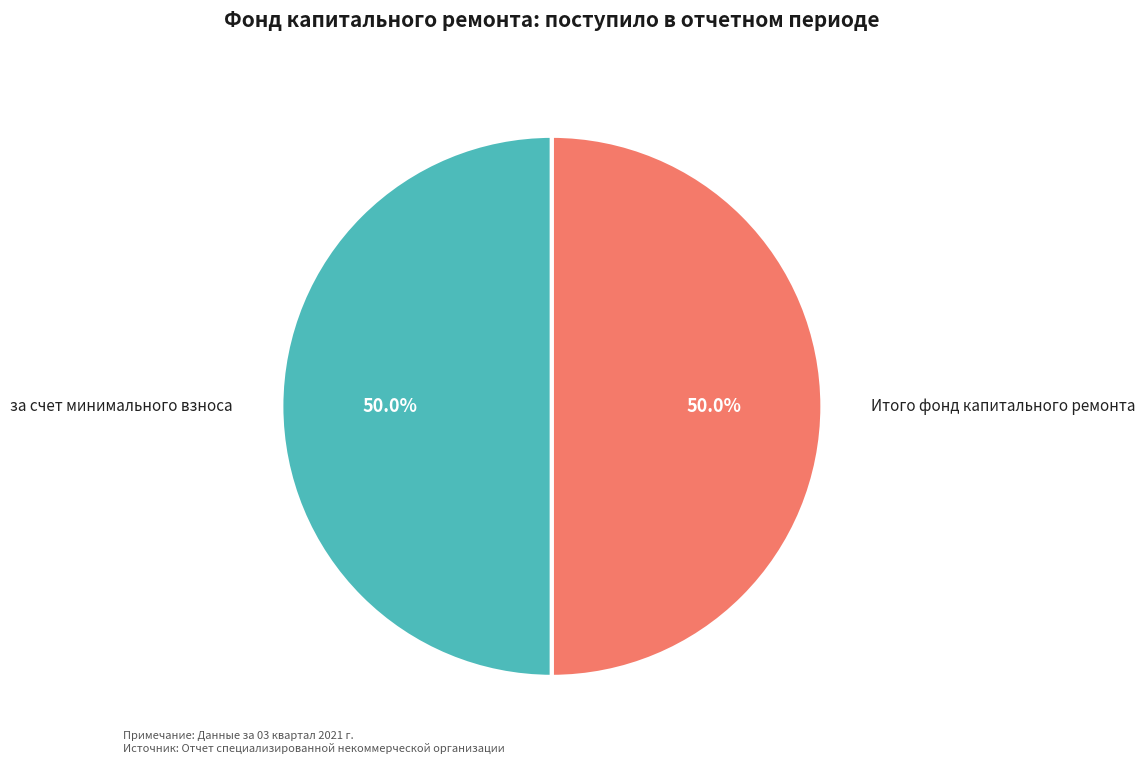

How many slices are in this pie chart?

2